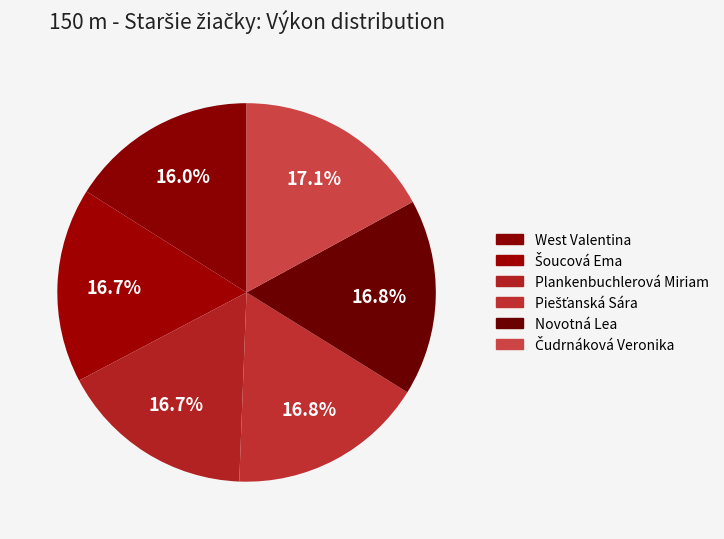

Is it true that Šoucová Ema is 17% of the pie?

True